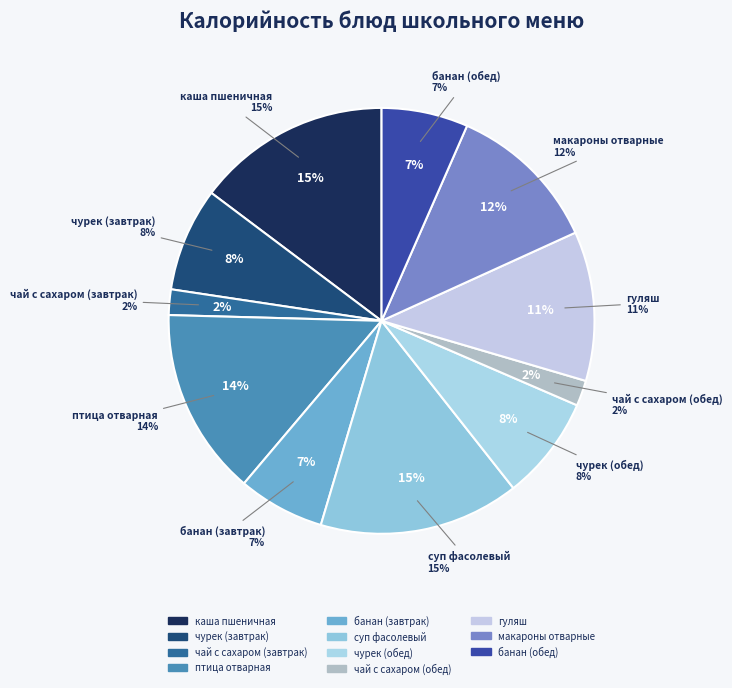

Rank the categories by value from highest to lowest.

суп фасолевый, каша пшеничная, птица отварная, макароны отварные, гуляш, чурек (завтрак), чурек (обед), банан (завтрак), банан (обед), чай с сахаром (завтрак), чай с сахаром (обед)